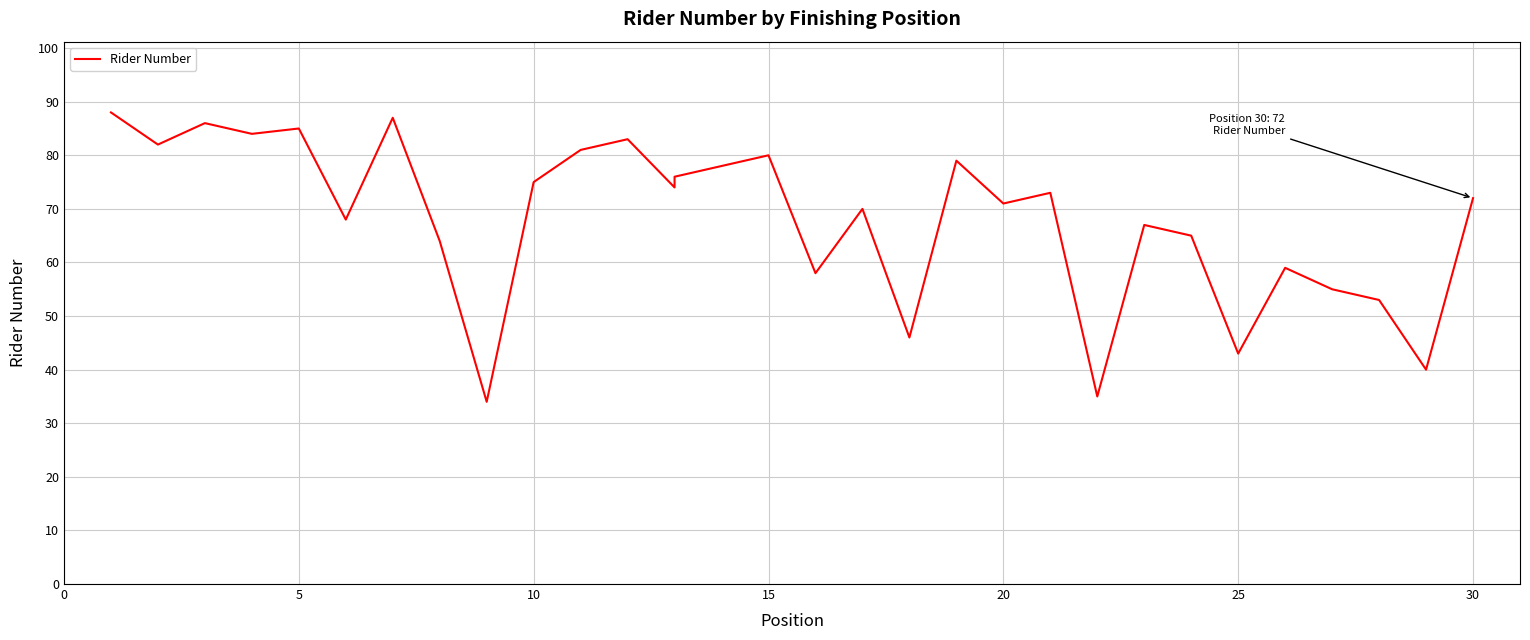

Is it true that the value at 11 is 118?

False